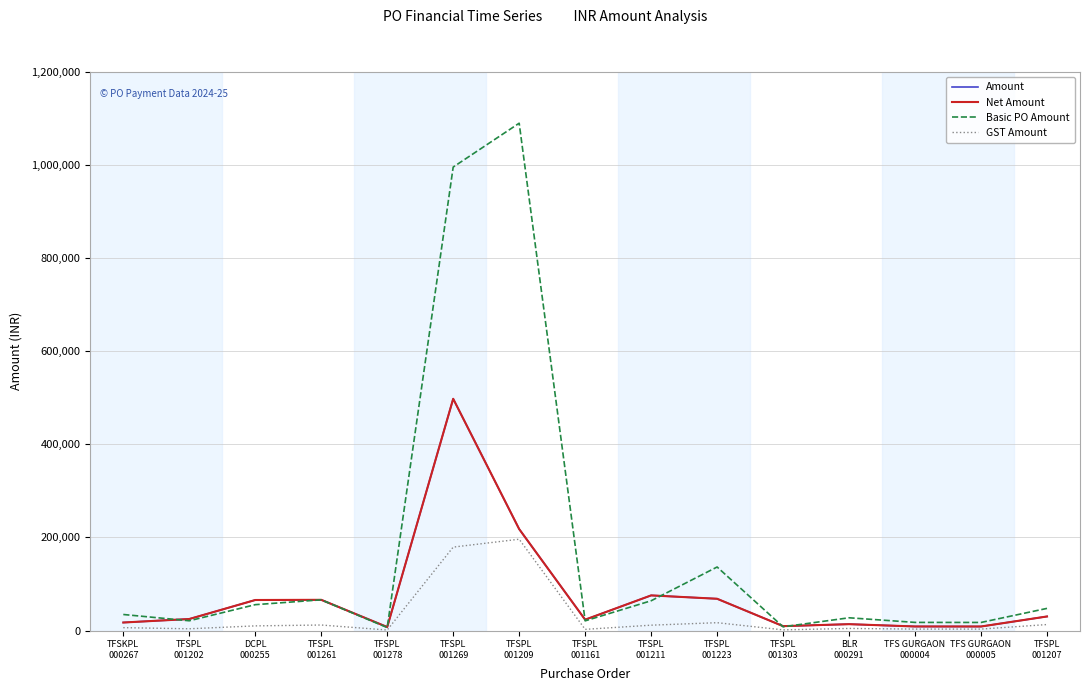

Reading left to right, list all the values displayed in this chart.

Amount: TFSKPL
000267=17250.0	TFSPL
001202=24780.0	DCPL
000255=65603.3	TFSPL
001261=66000.0	TFSPL
001278=7587.4	TFSPL
001269=497895.0	TFSPL
001209=218000.0	TFSPL
001161=23371.7	TFSPL
001211=75508.2	TFSPL
001223=68263.5	TFSPL
001303=9440.0	BLR
000291=13709.0	TFS GURGAON
000004=8745.0	TFS GURGAON
000005=8690.0	TFSPL
001207=30234.0
Net Amount: TFSKPL
000267=17250.0	TFSPL
001202=24780.0	DCPL
000255=65603.3	TFSPL
001261=66000.0	TFSPL
001278=7587.4	TFSPL
001269=497895.0	TFSPL
001209=218000.0	TFSPL
001161=23371.7	TFSPL
001211=75508.2	TFSPL
001223=68263.5	TFSPL
001303=9440.0	BLR
000291=13709.0	TFS GURGAON
000004=8745.0	TFS GURGAON
000005=8690.0	TFSPL
001207=30234.0
Basic PO Amount: TFSKPL
000267=34500.0	TFSPL
001202=21000.0	DCPL
000255=55596.0	TFSPL
001261=66000.0	TFSPL
001278=6430.0	TFSPL
001269=995790.0	TFSPL
001209=1090000.0	TFSPL
001161=20817.0	TFSPL
001211=63990.0	TFSPL
001223=136527.0	TFSPL
001303=8000.0	BLR
000291=27418.0	TFS GURGAON
000004=17490.0	TFS GURGAON
000005=17380.0	TFSPL
001207=47600.0
GST Amount: TFSKPL
000267=6210.0	TFSPL
001202=3780.0	DCPL
000255=10007.3	TFSPL
001261=11880.0	TFSPL
001278=1157.4	TFSPL
001269=179242.2	TFSPL
001209=196200.0	TFSPL
001161=2554.7	TFSPL
001211=11518.2	TFSPL
001223=16870.8	TFSPL
001303=1440.0	BLR
000291=4517.6	TFS GURGAON
000004=3148.2	TFS GURGAON
000005=3128.4	TFSPL
001207=12868.0